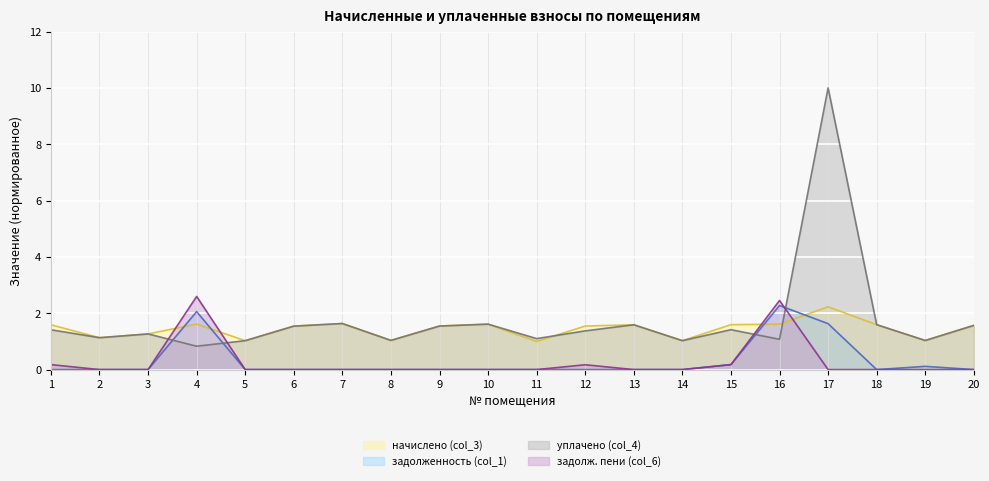

Which series has the largest total across all categories?

уплачено (col_4)